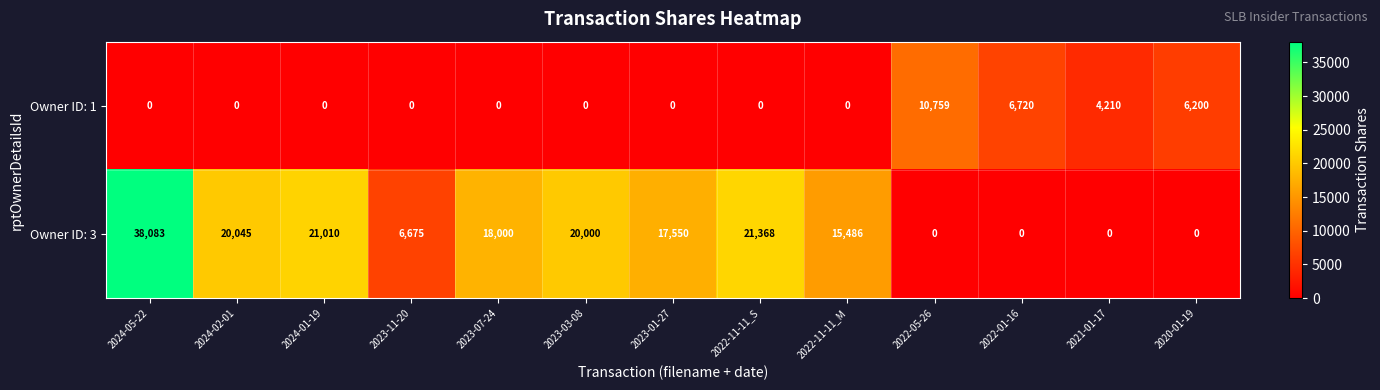

Reading right to left, transcribe all the data shown in this chart.

Owner ID: 1: 6200	4210	6720	10759	0	0	0	0	0	0	0	0	0
Owner ID: 3: 0	0	0	0	15486	21368	17550	20000	18000	6675	21010	20045	38083